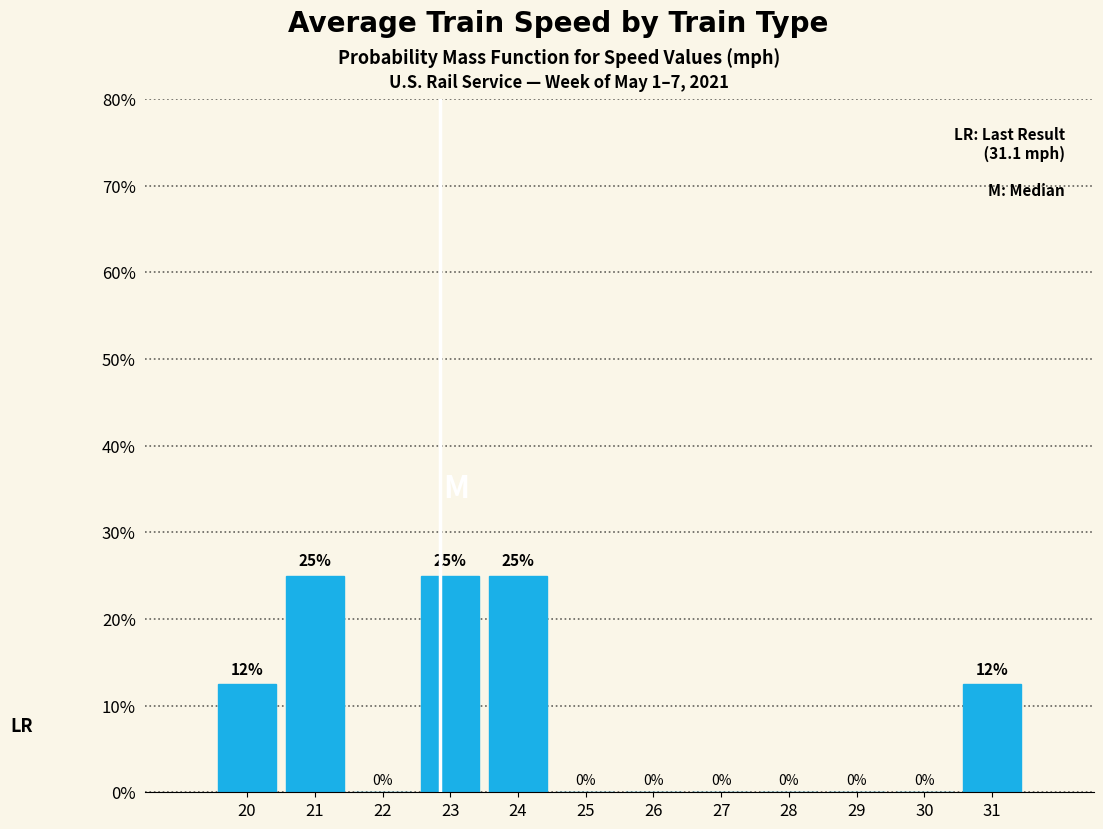

True or false: the data shows 12.5 at 20.

True